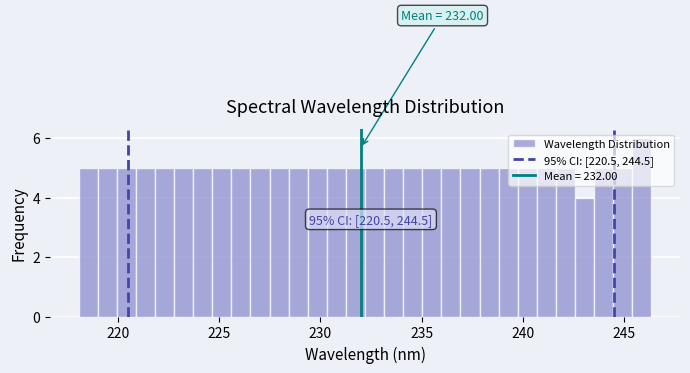

Read against the x-axis, roughly where is the centre of the tallest bar?

246.0